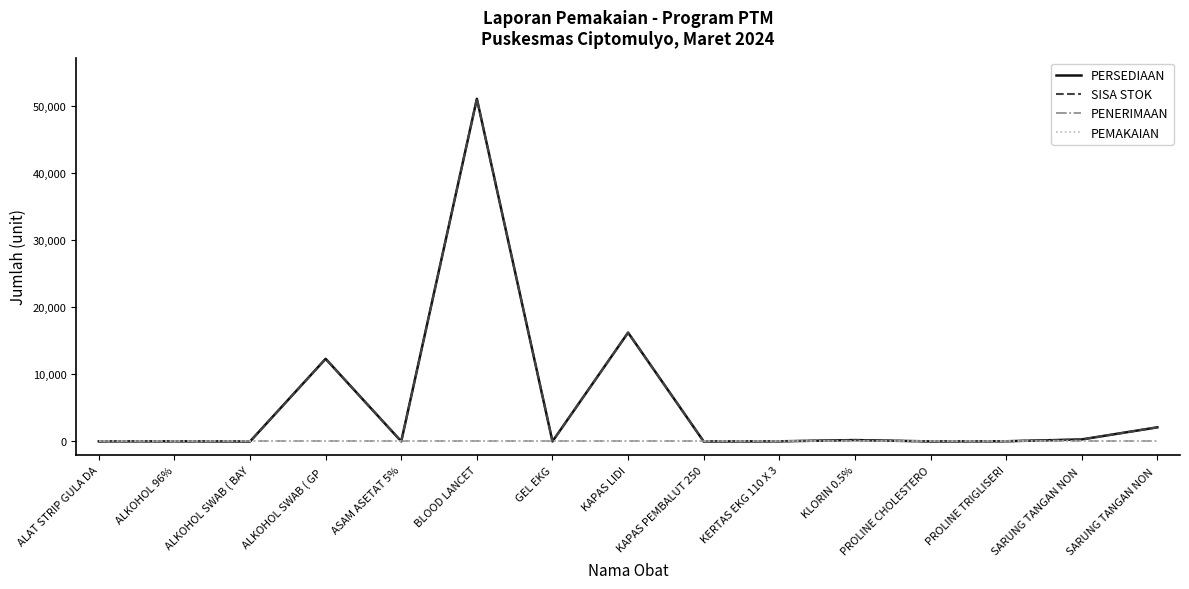

Is this an area chart (filled region under the line)?

No